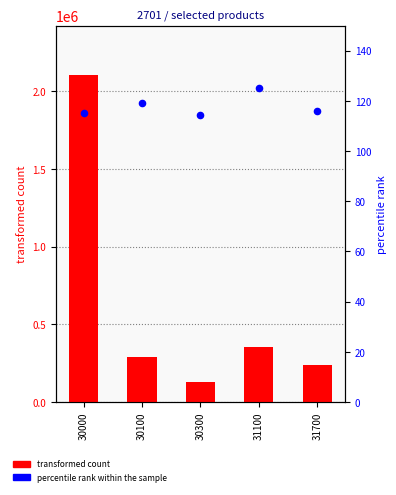

Which series has the widest spread of Y values?

transformed count